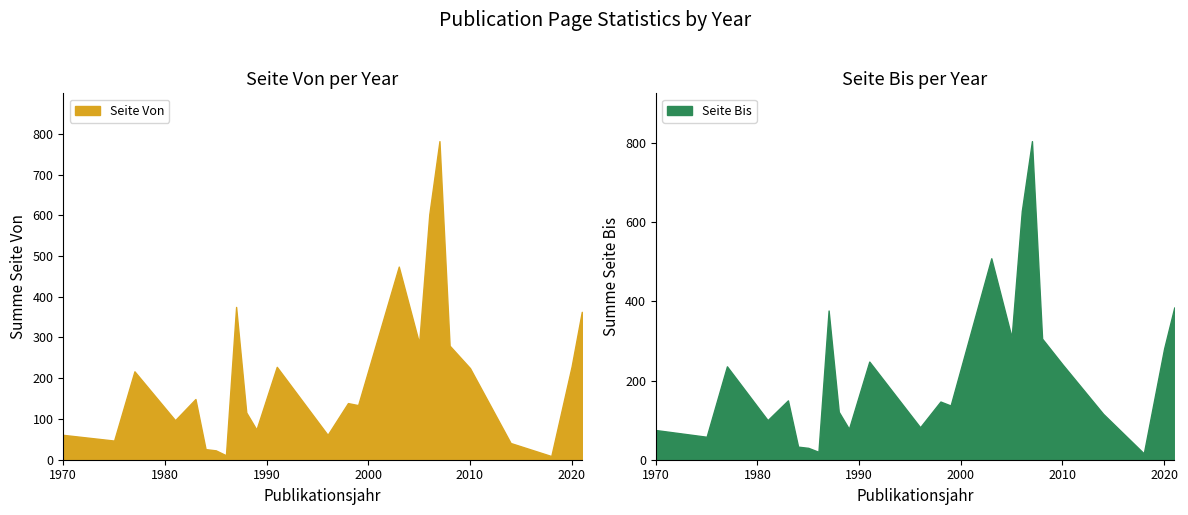

What is the maximum value for Seite Von?

782